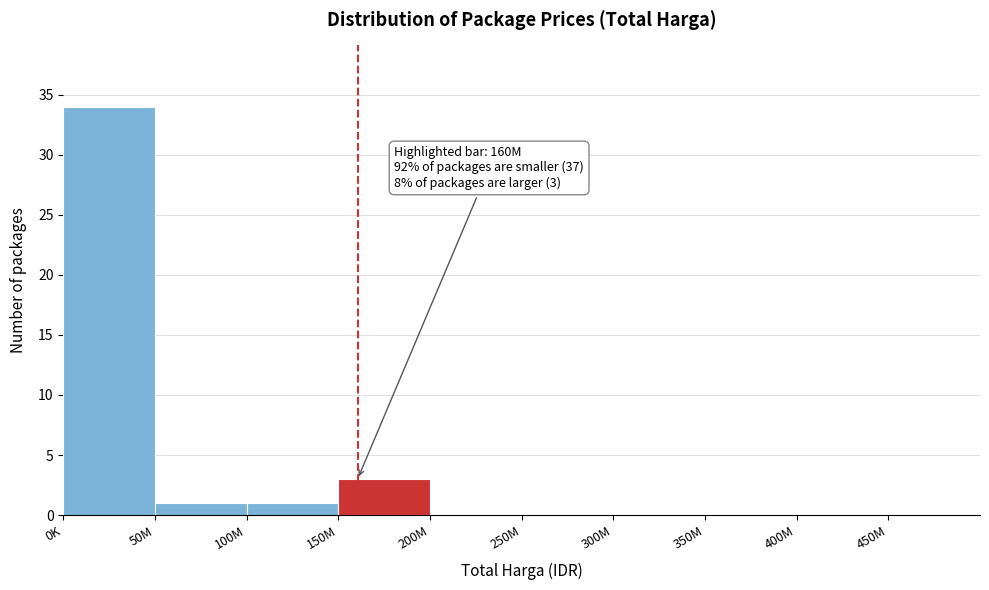

Reading right to left, extract all data points from this chart.

450M=0	400M=0	350M=0	300M=0	250M=0	200M=0	150M=3	100M=1	50M=1	0K=34